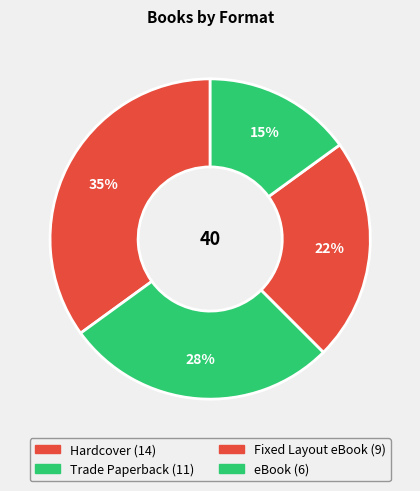

How many slices are in this pie chart?

4